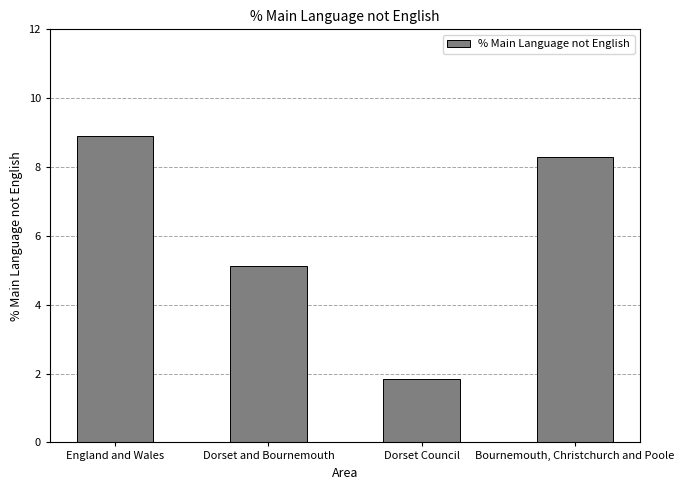

At which category does the chart reach its minimum across all series?

Dorset Council